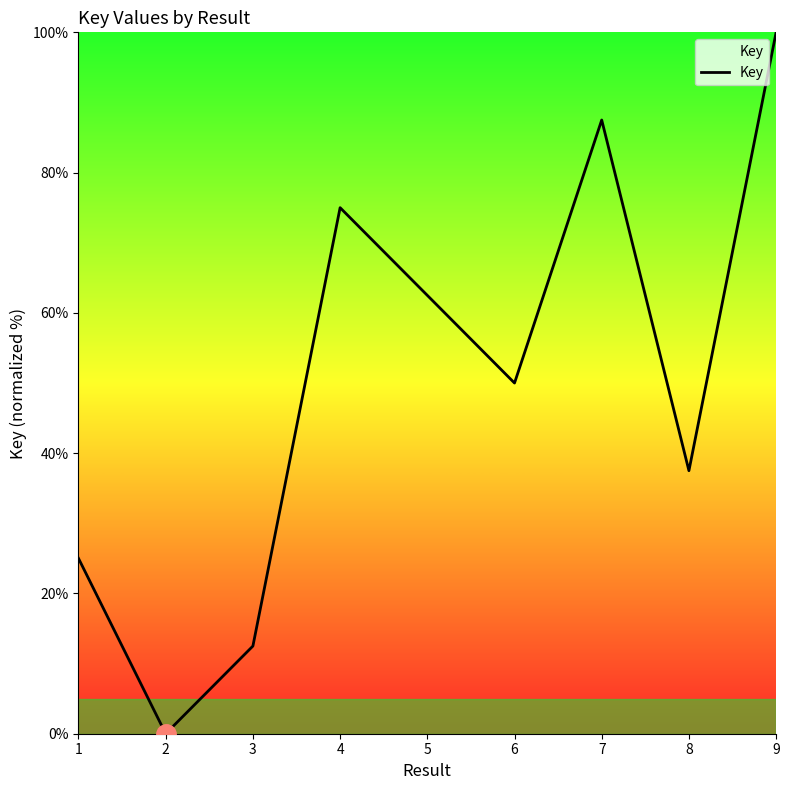

Where does the data first go above 50?

4